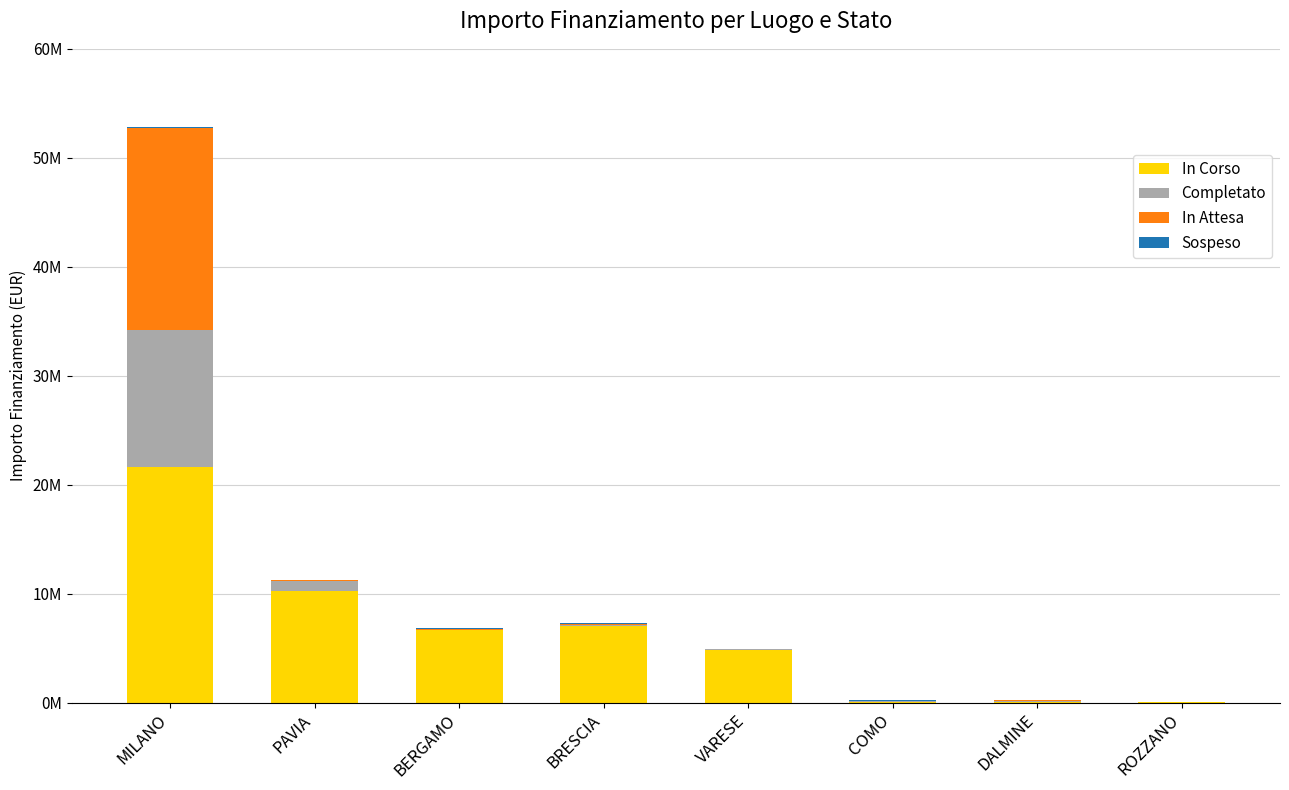

Are the bars horizontal?

No